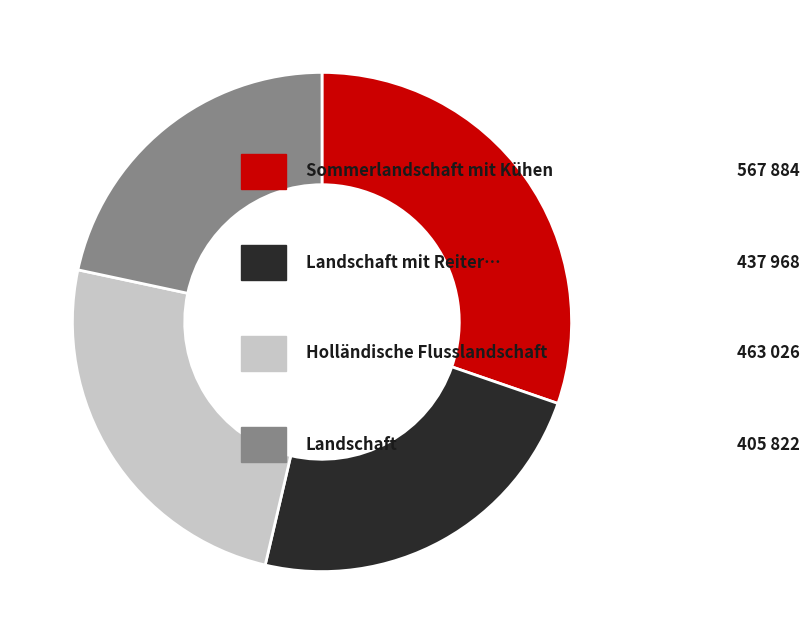

Does any single category account for the majority?

No